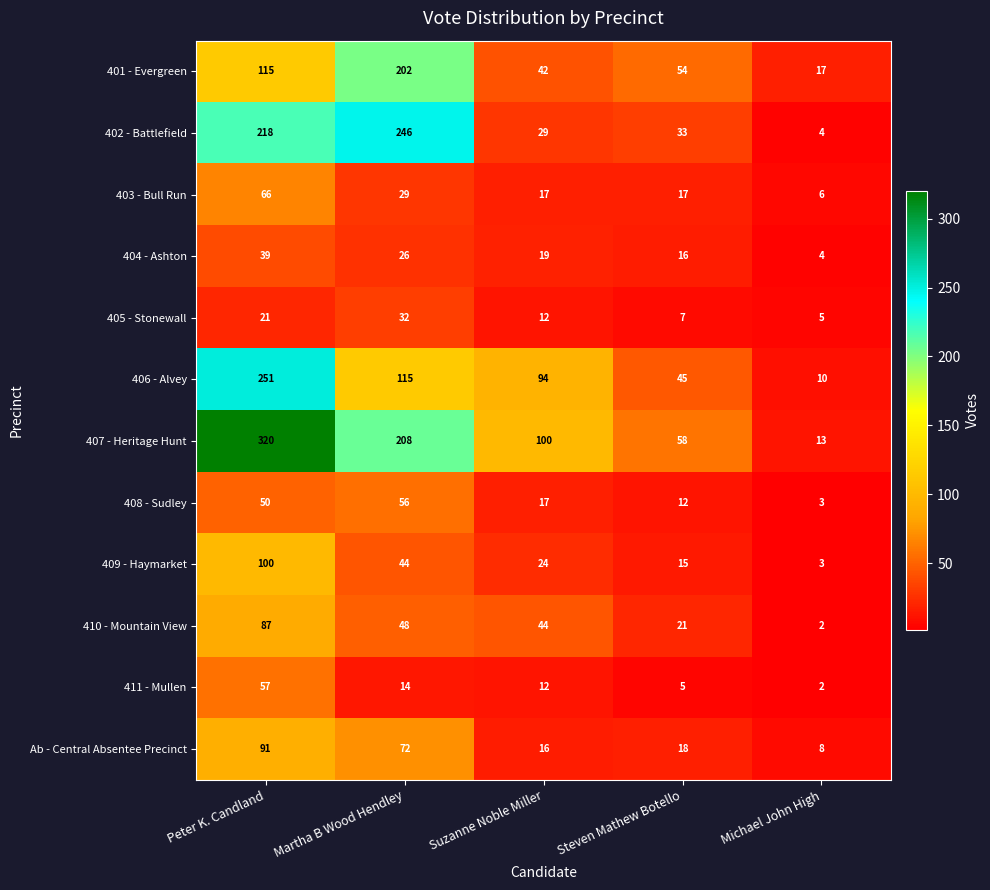

How many data points in 403 - Bull Run are less than 17?

1